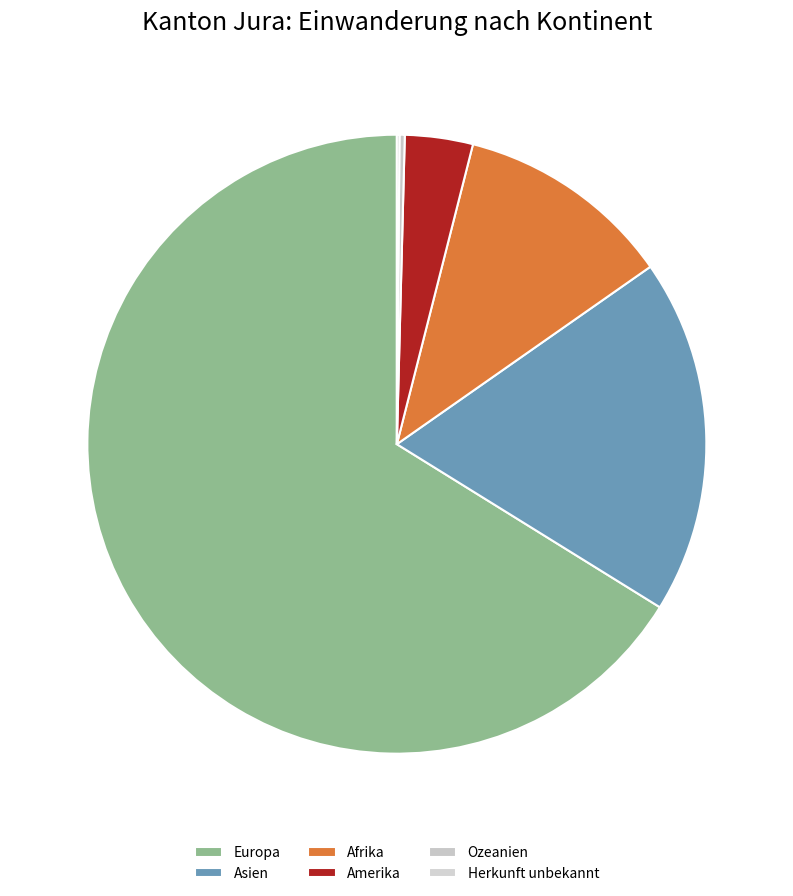

To the nearest percent, what is the difference between the largest and smallest slice percentages?

66%